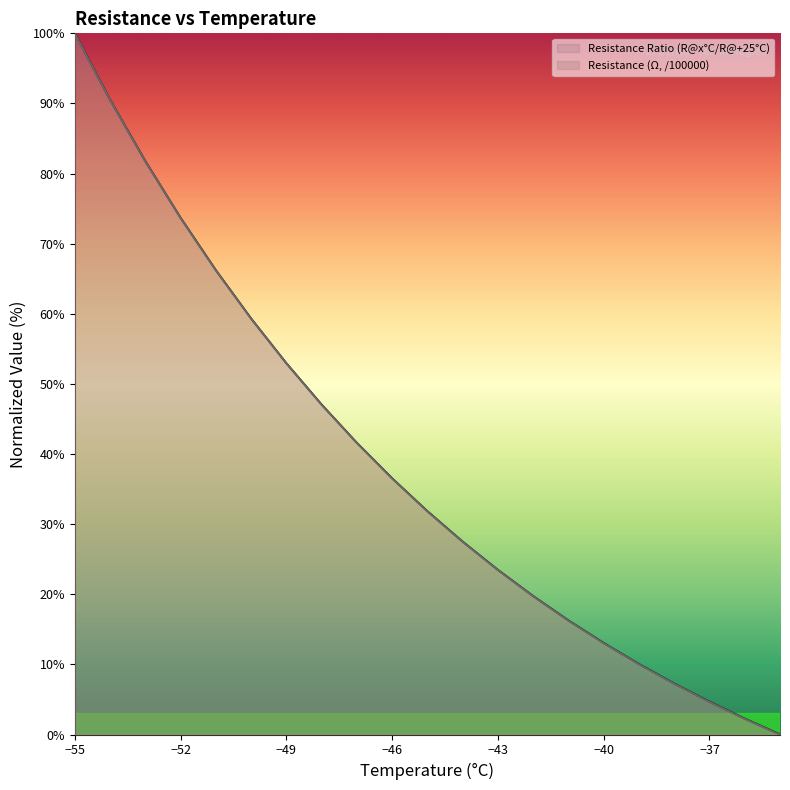

Between -55 and -42, which is larger?

-55